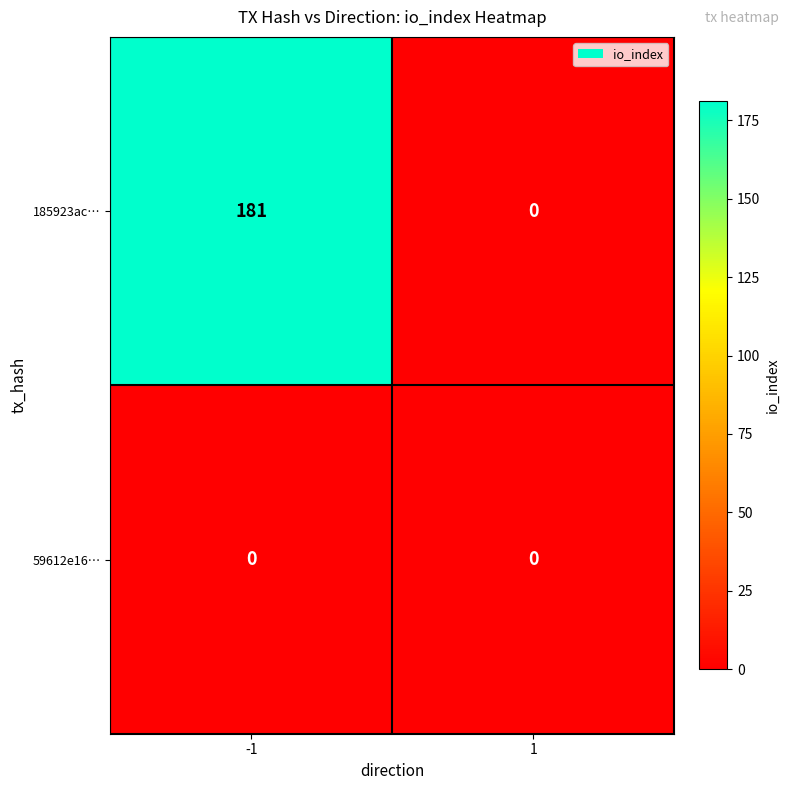

Which series has the largest total across all categories?

185923ac…